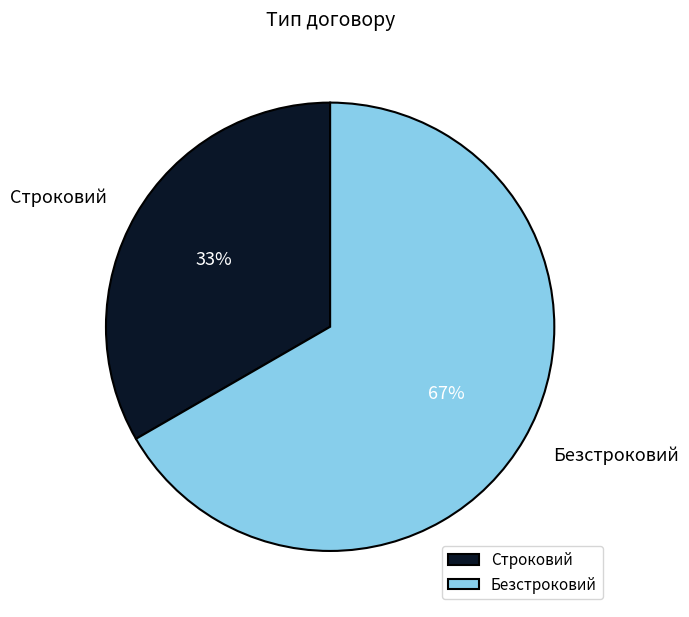

True or false: Строковий accounts for 44% of the total.

False